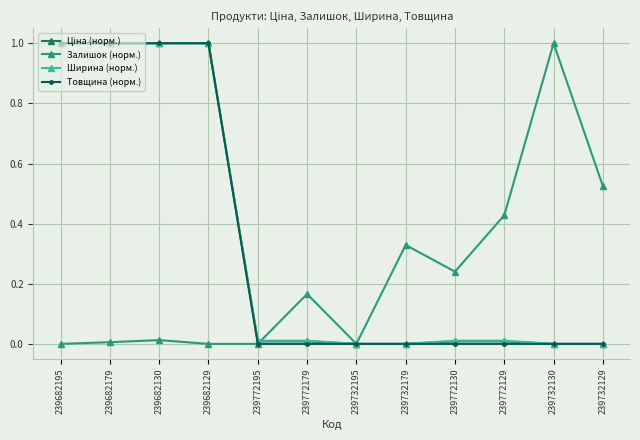

What is the label of the 5th point from the left?

239772195